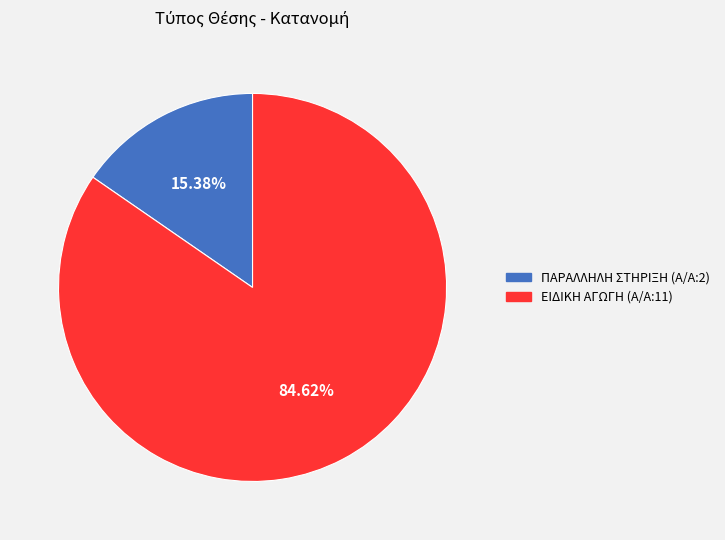

Is it true that ΕΙΔΙΚΗ ΑΓΩΓΗ (Α/Α:11) is 85% of the pie?

True